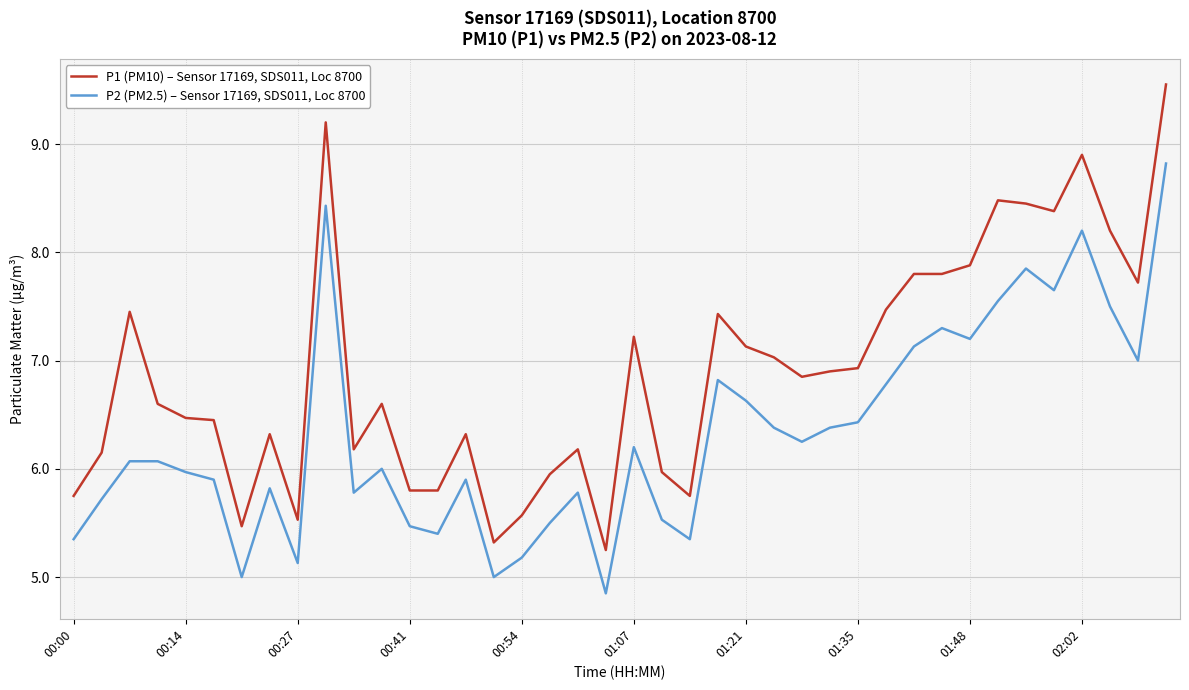

How many lines are shown in the chart?

2